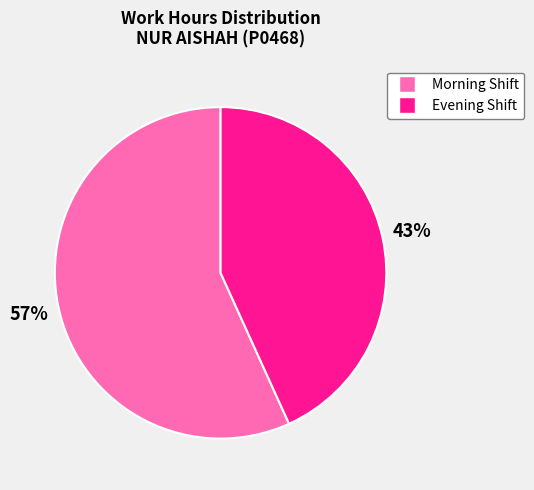

To the nearest percent, what is the difference between the largest and smallest slice percentages?

14%